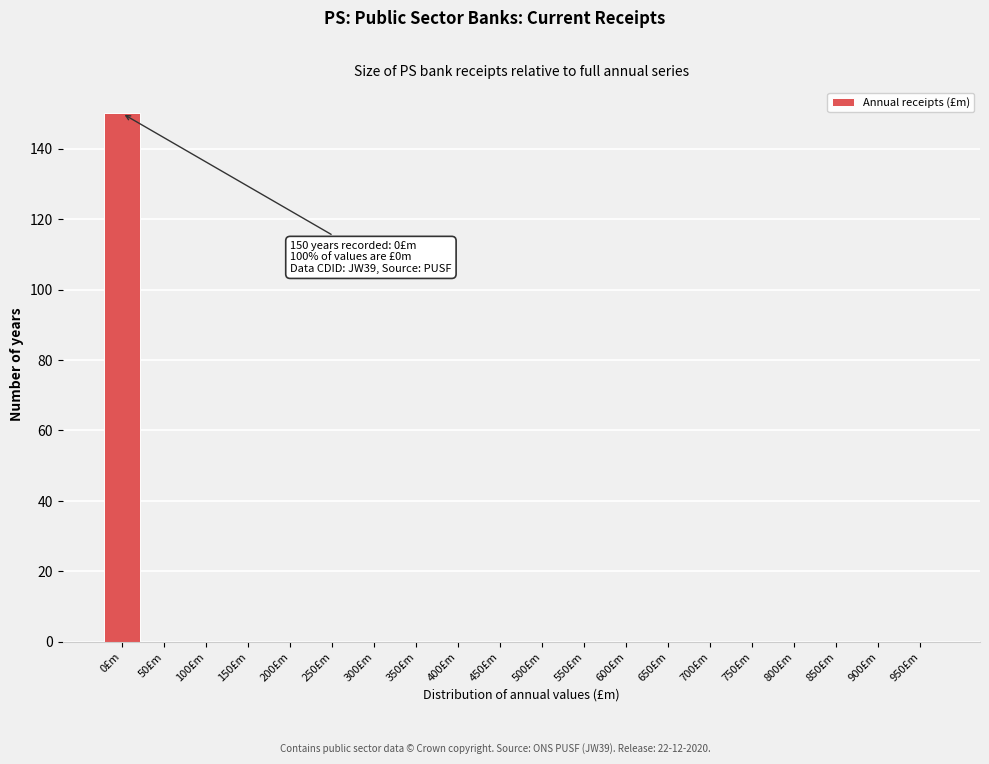

Reading left to right, extract all data points from this chart.

0£m=150	50£m=0	100£m=0	150£m=0	200£m=0	250£m=0	300£m=0	350£m=0	400£m=0	450£m=0	500£m=0	550£m=0	600£m=0	650£m=0	700£m=0	750£m=0	800£m=0	850£m=0	900£m=0	950£m=0